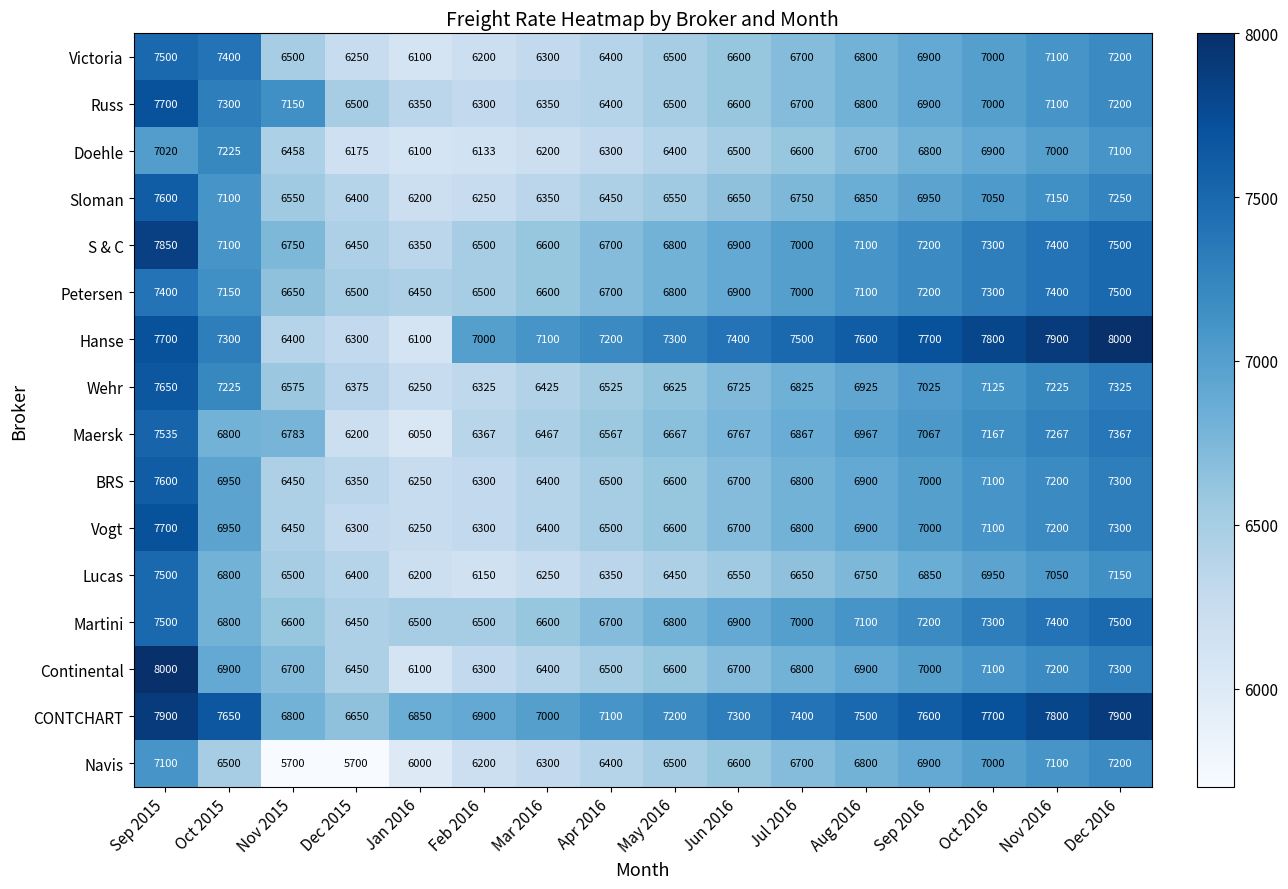

How many series are shown in this chart?

16